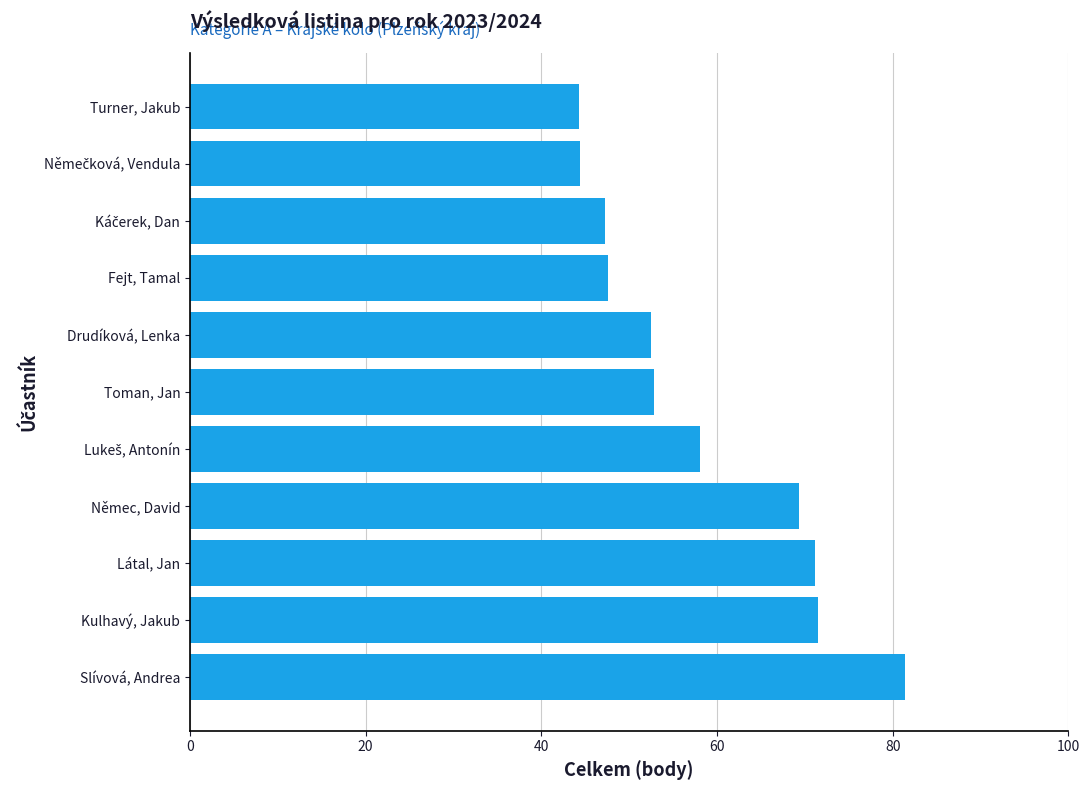

What is the change in value from Slívová, Andrea to Němec, David?

-12.0